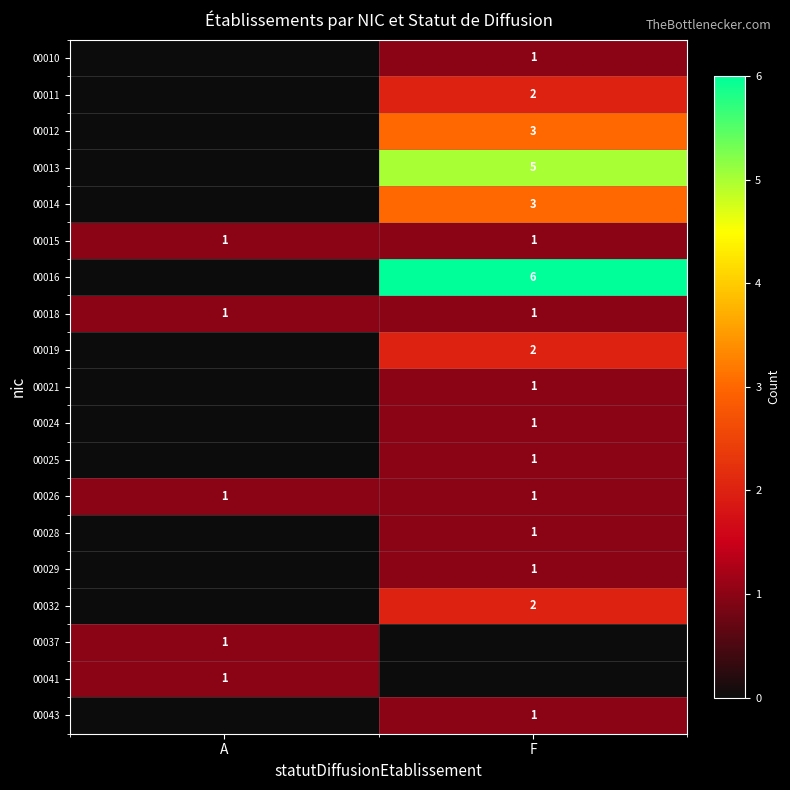

Is it true that 00026 equals 1 at F?

True